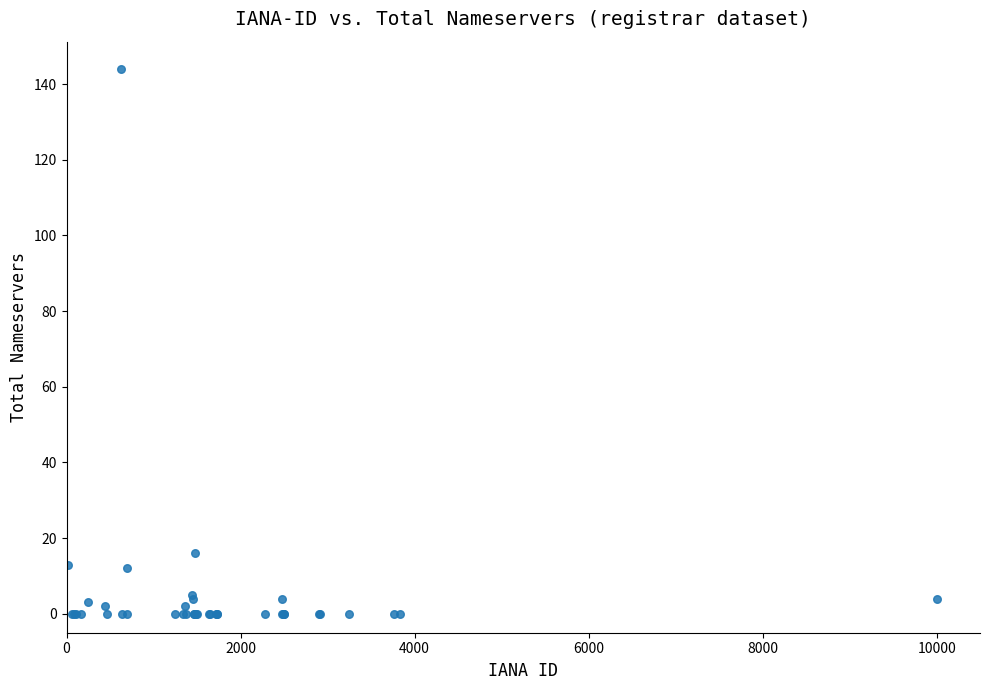

What Y value in the scatter plot is closest to 72?

16